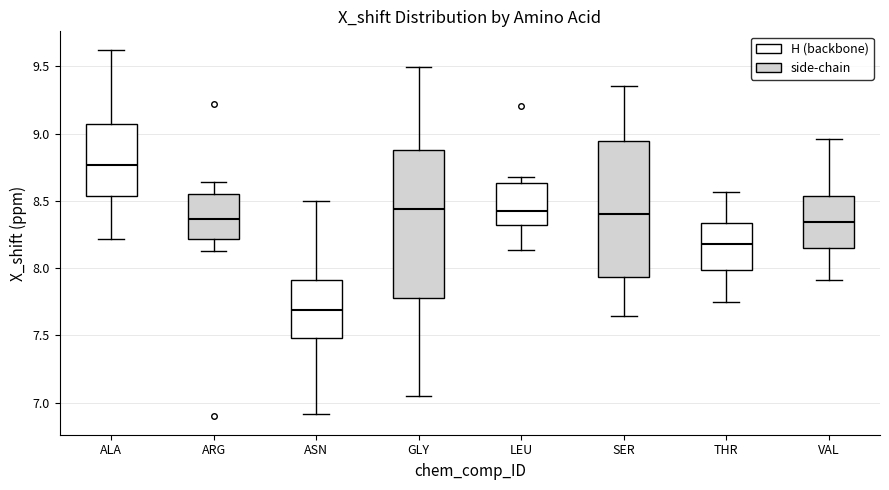

Which box has the highest median line?

ALA